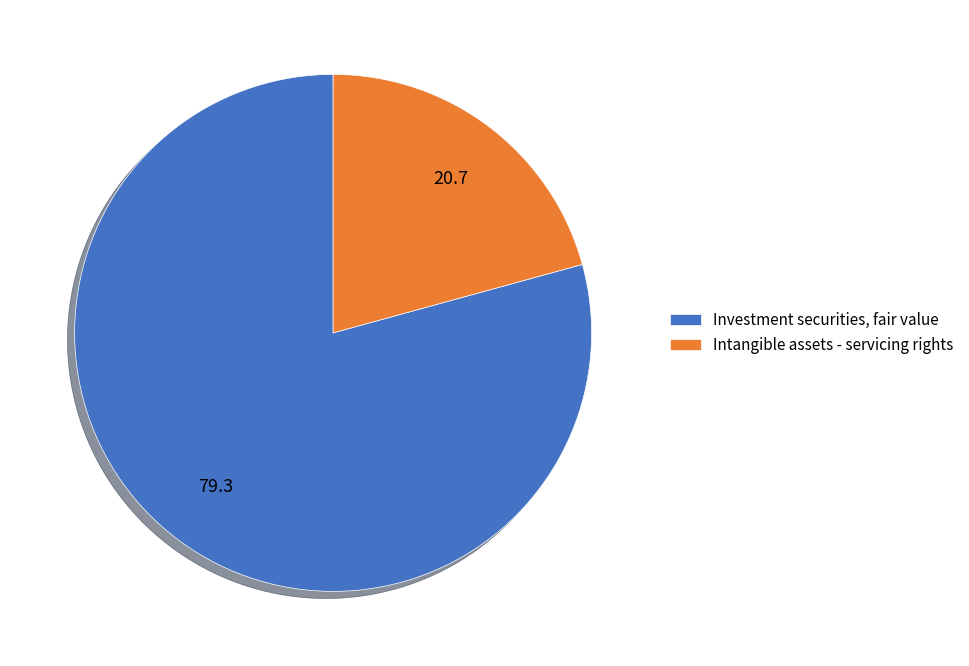

Do Intangible assets - servicing rights and Investment securities, fair value together represent more than half of the pie?

Yes